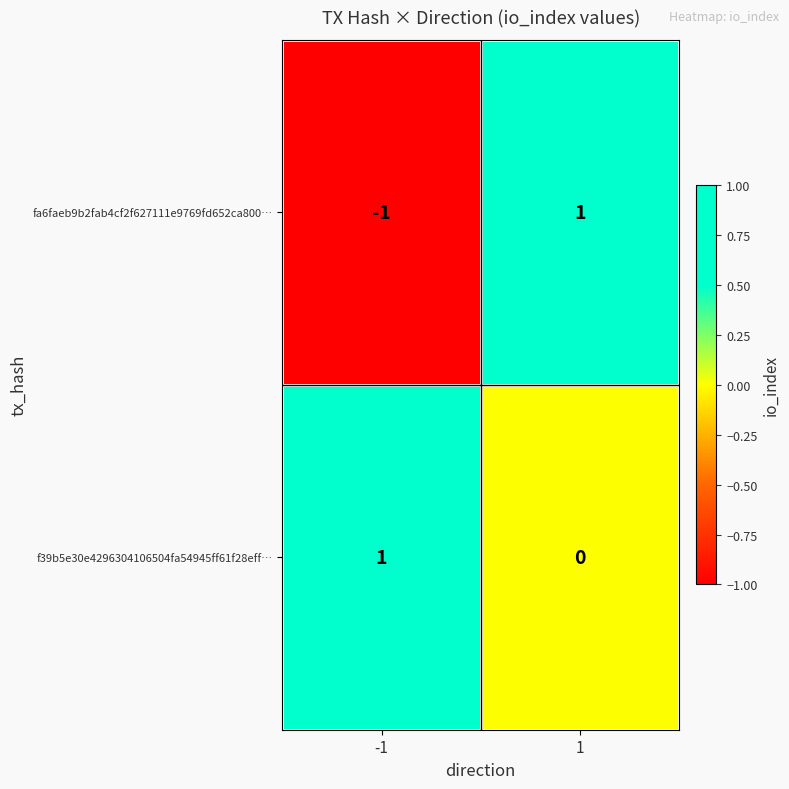

Between -1 and 1, which series saw the biggest shift?

fa6faeb9b2fab4cf2f627111e9769fd652ca800…